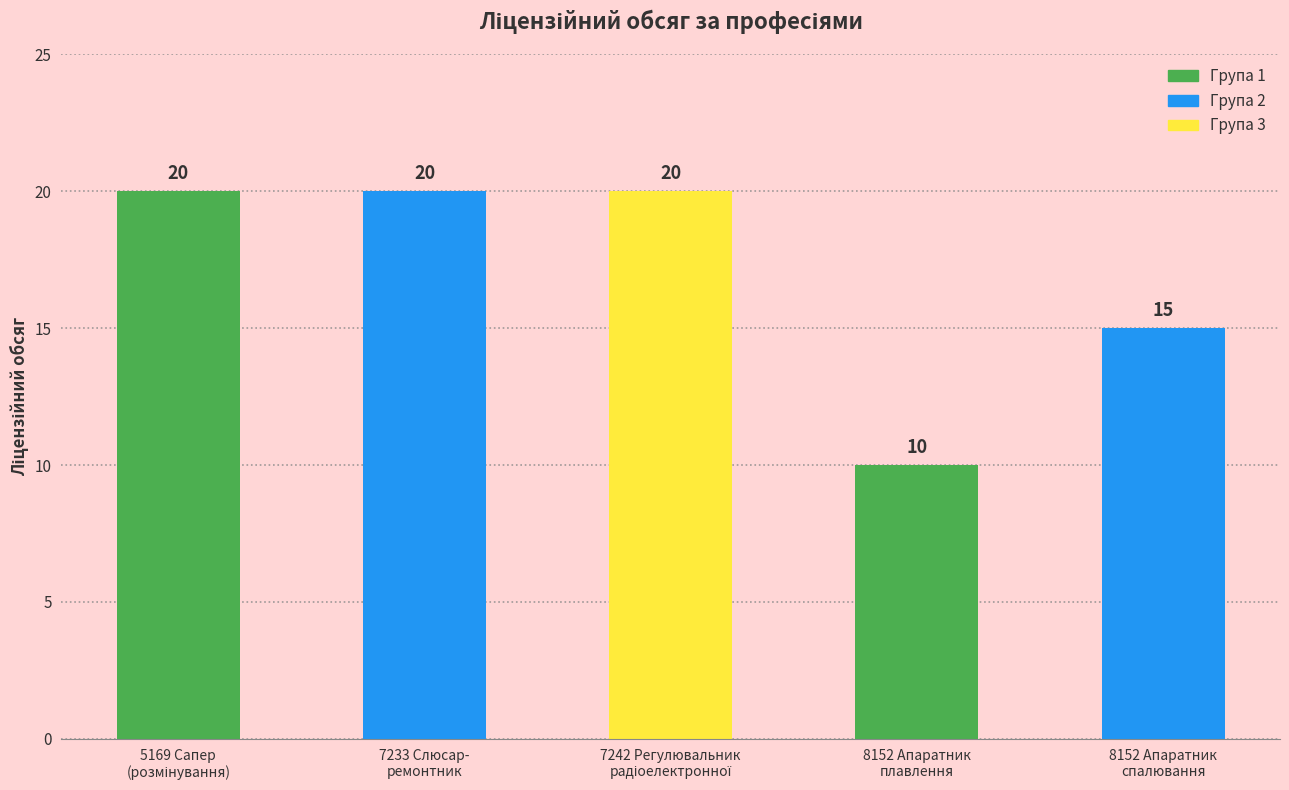

Are the bars horizontal?

No